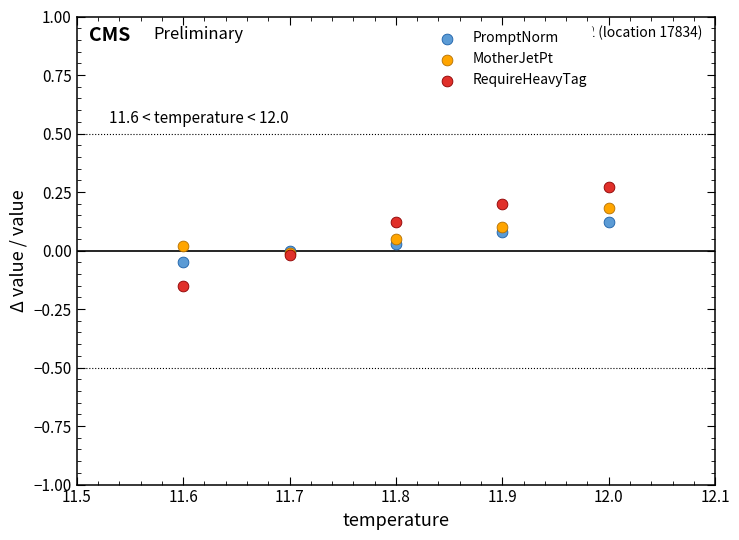

Which series has the widest spread of Y values?

RequireHeavyTag